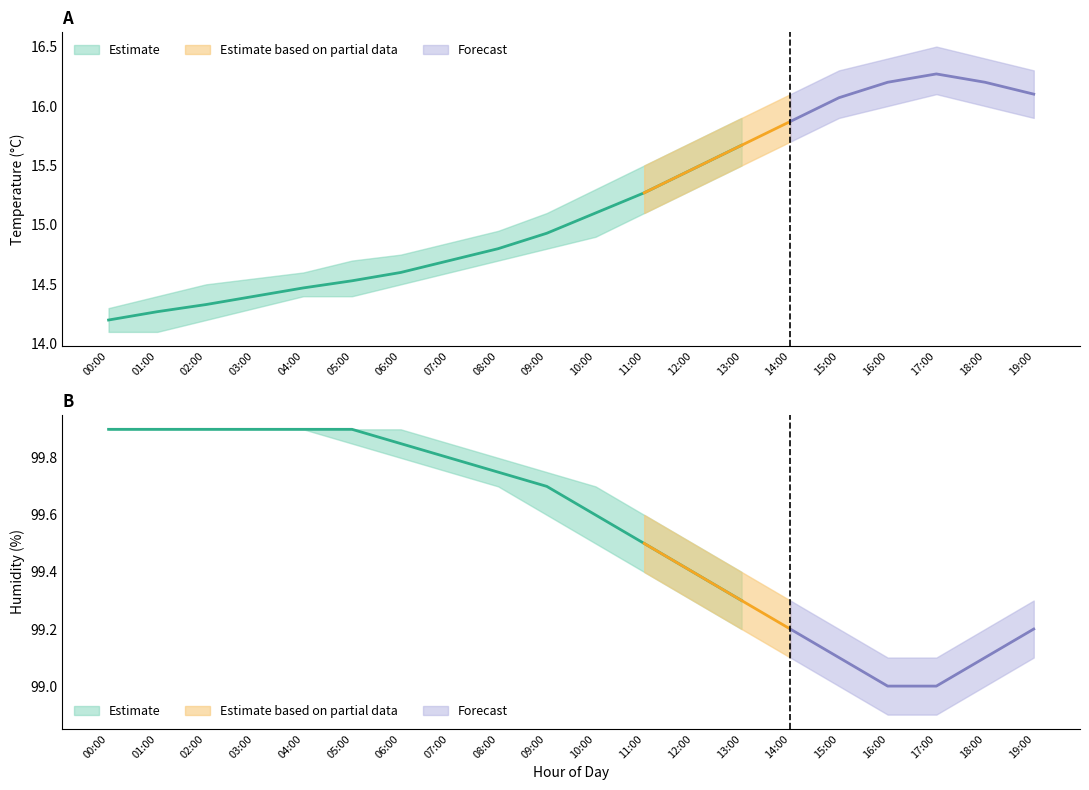

What position from the right is 08:00?

12